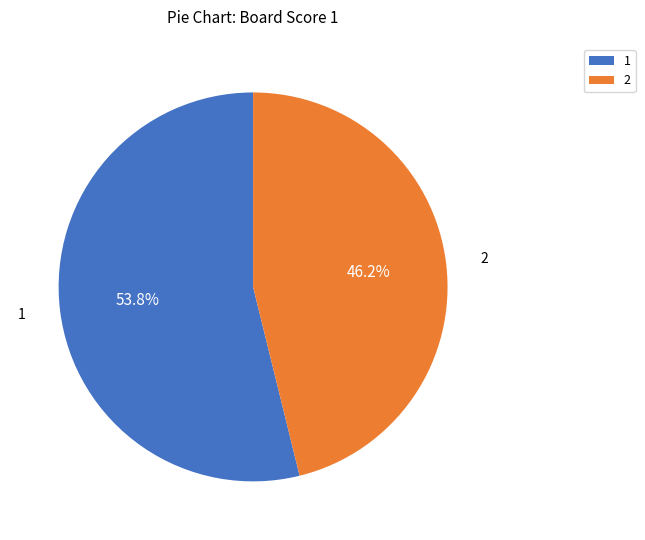

To the nearest percent, what percentage of the pie is 1?

54%